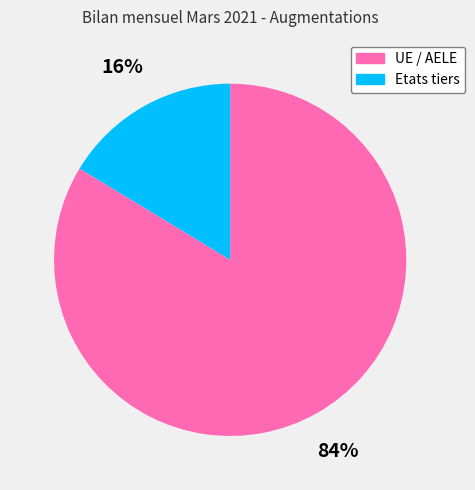

Does any single category account for the majority?

Yes